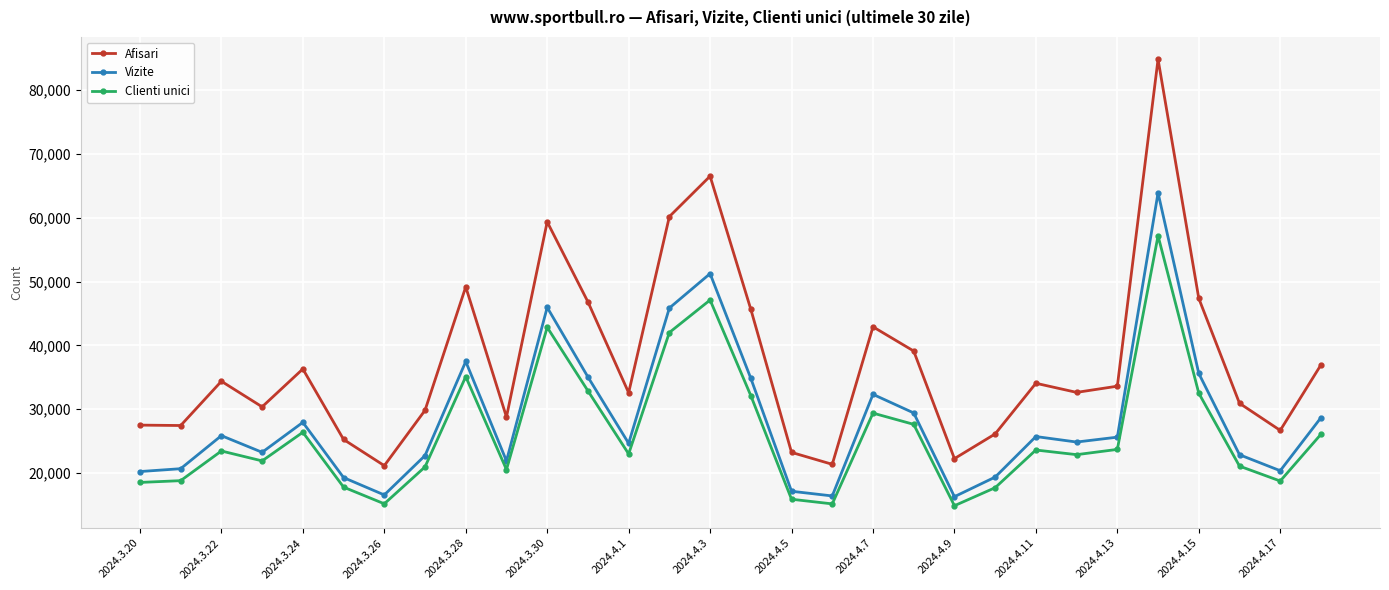

Which series has the largest range (max minus min)?

Afisari